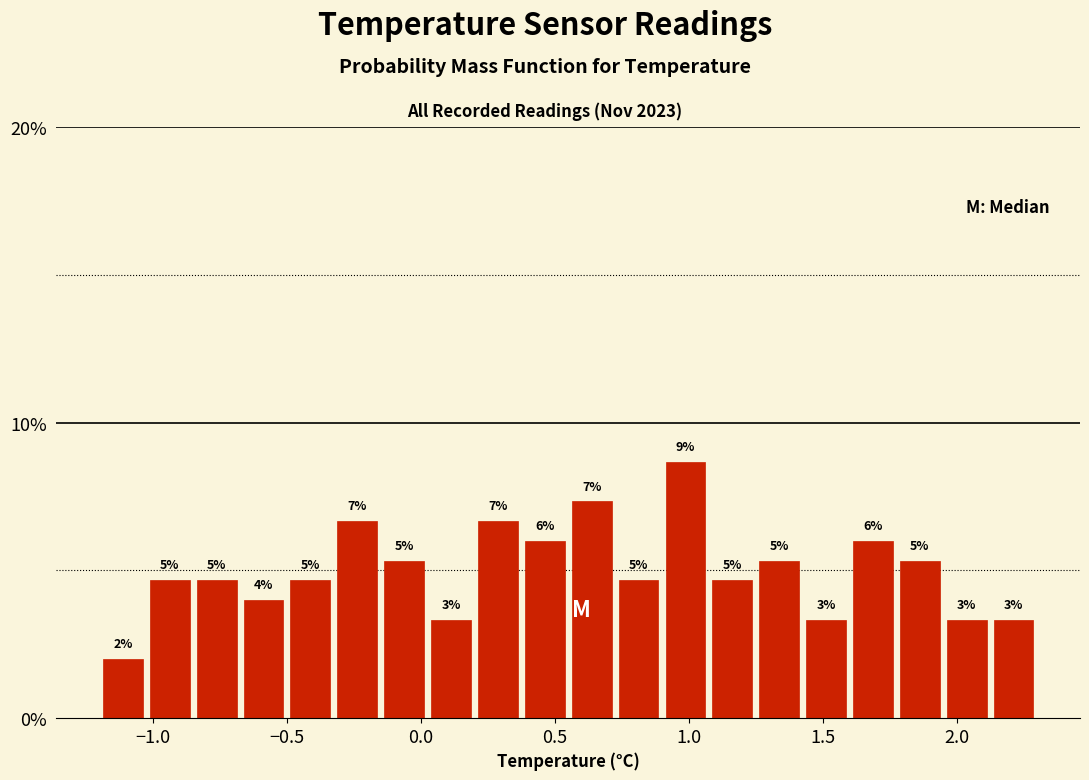

Read against the x-axis, roughly where is the centre of the tallest bar?

1.00